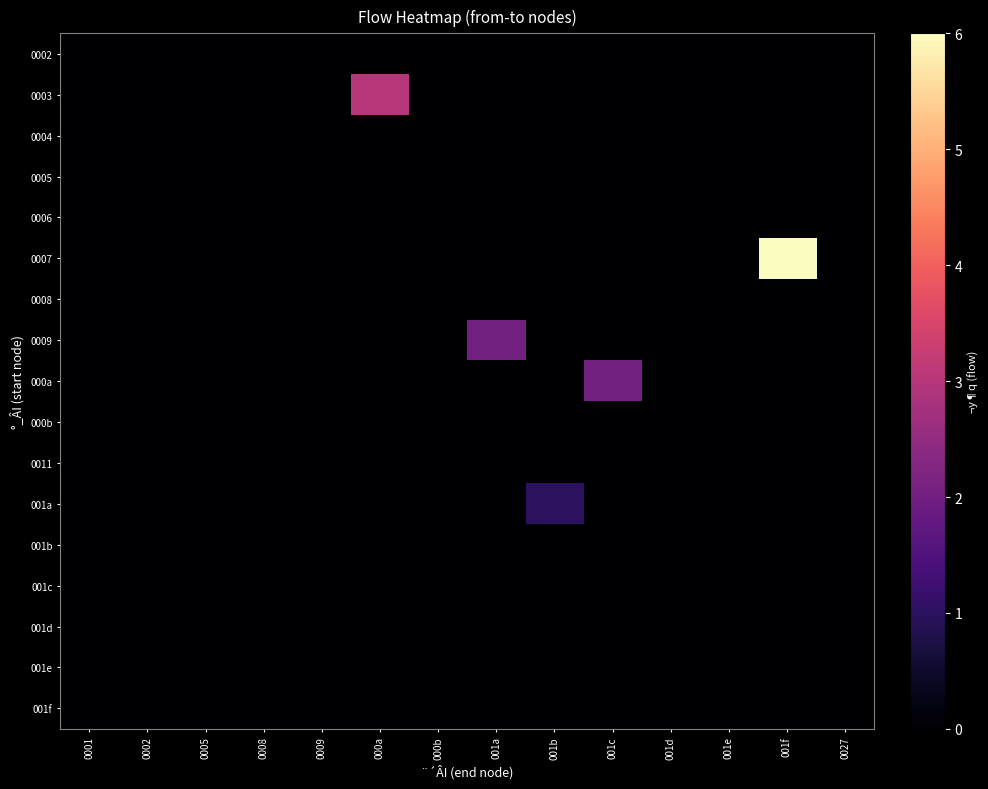

What is the greatest value displayed?

6